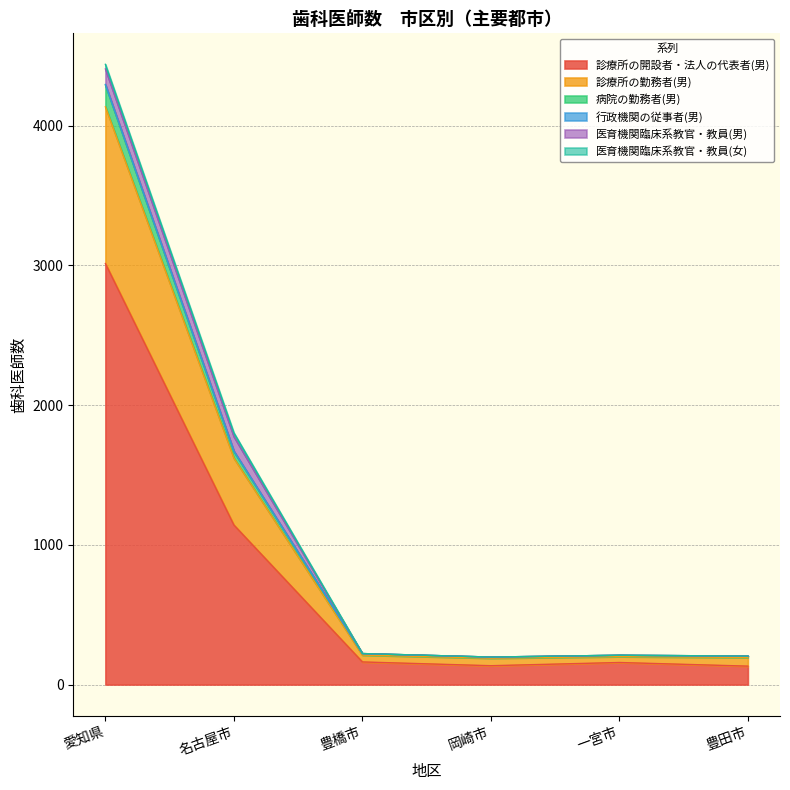

At which category is the sum across all series the highest?

愛知県